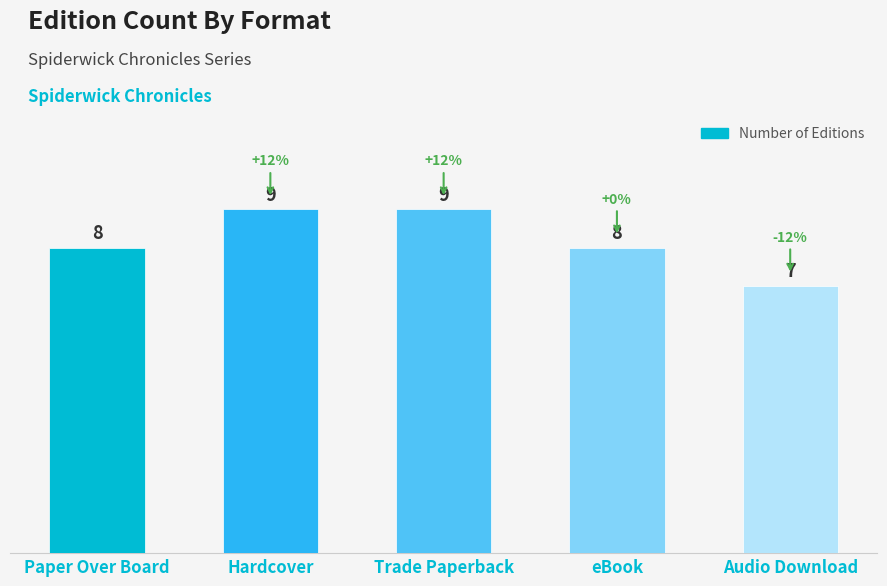

Count the number of categories in the chart.

5